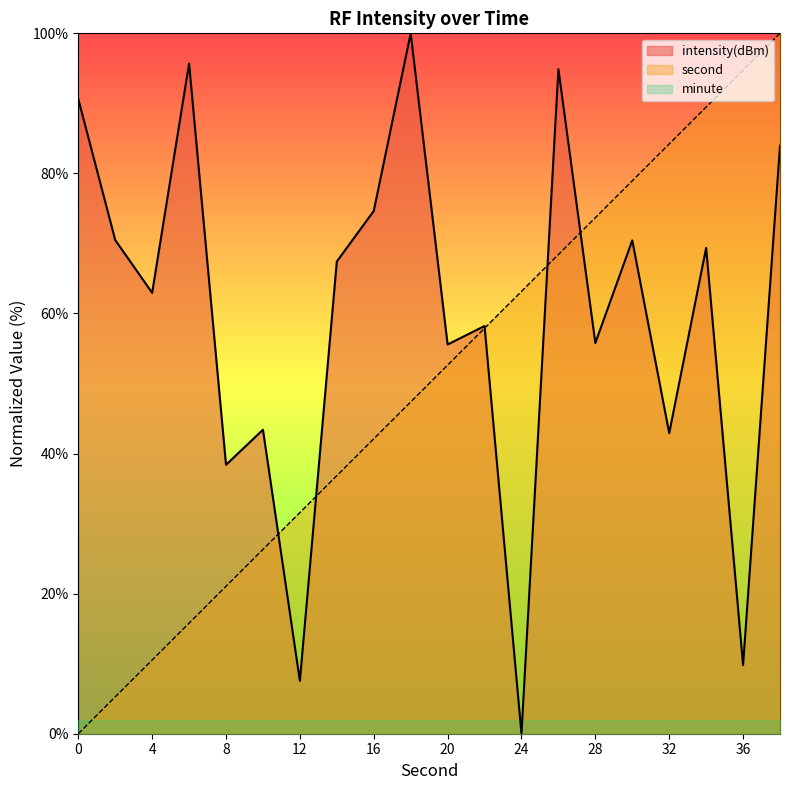

How many data points in intensity are above 67?

10